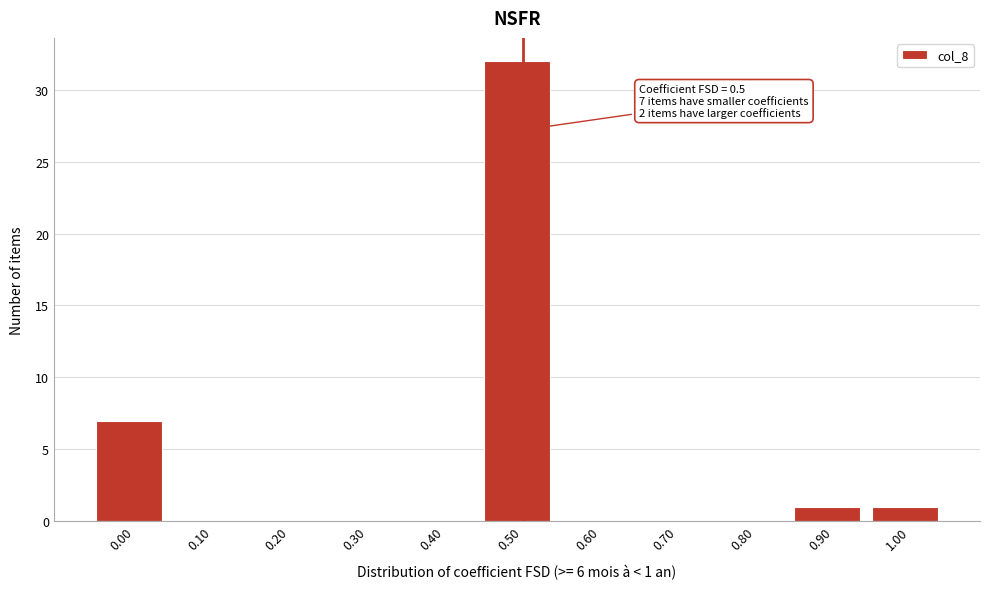

Which range on the x-axis has the tallest bar?

0.45 to 0.55